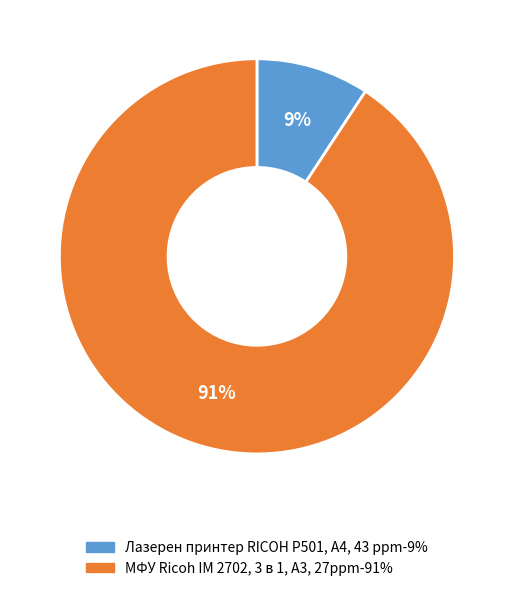

True or false: МФУ Ricoh IM 2702, 3 в 1, A3, 27ppm accounts for 91% of the total.

True